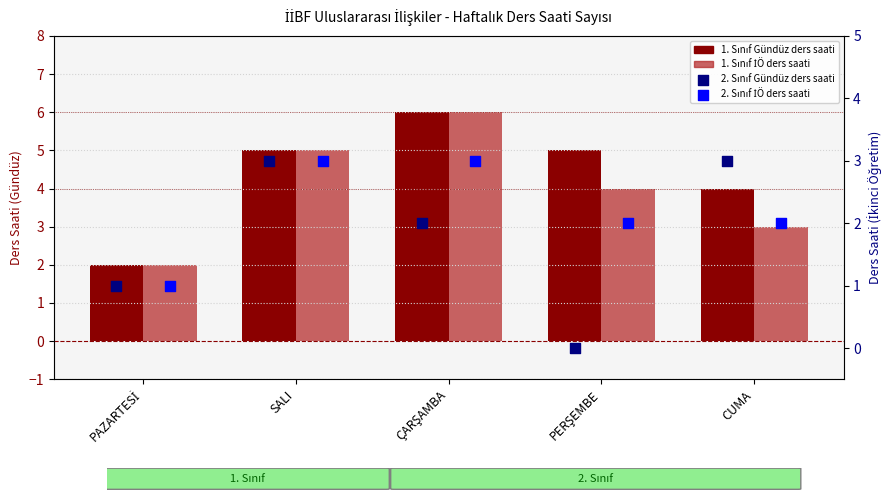

Which series contains the lowest Y value?

2. Sınıf Gündüz ders saati